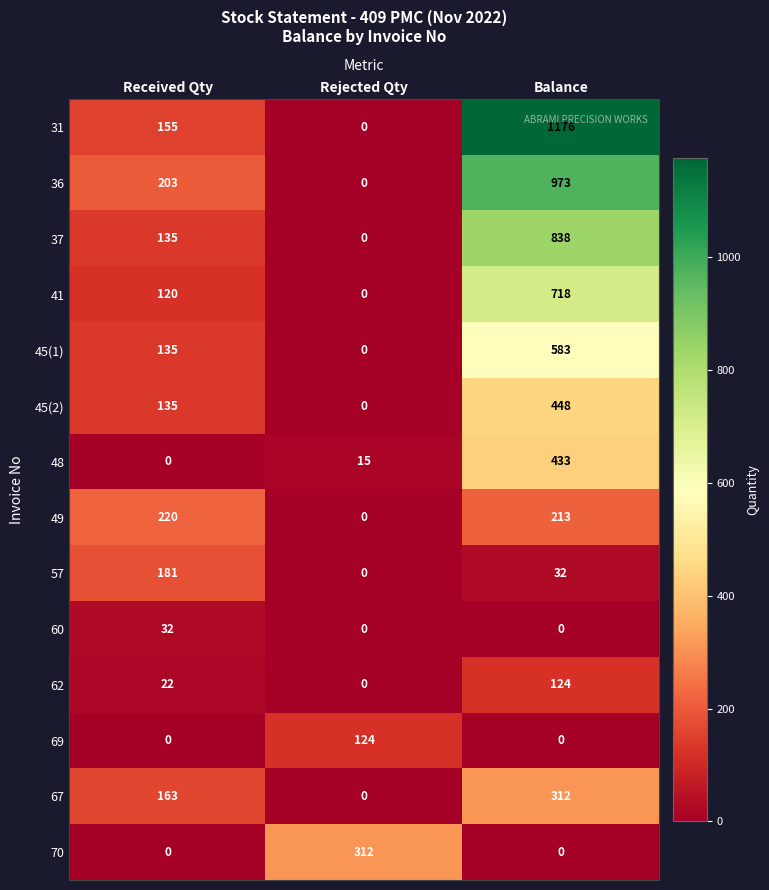

Which category has the highest value across all series?

Balance